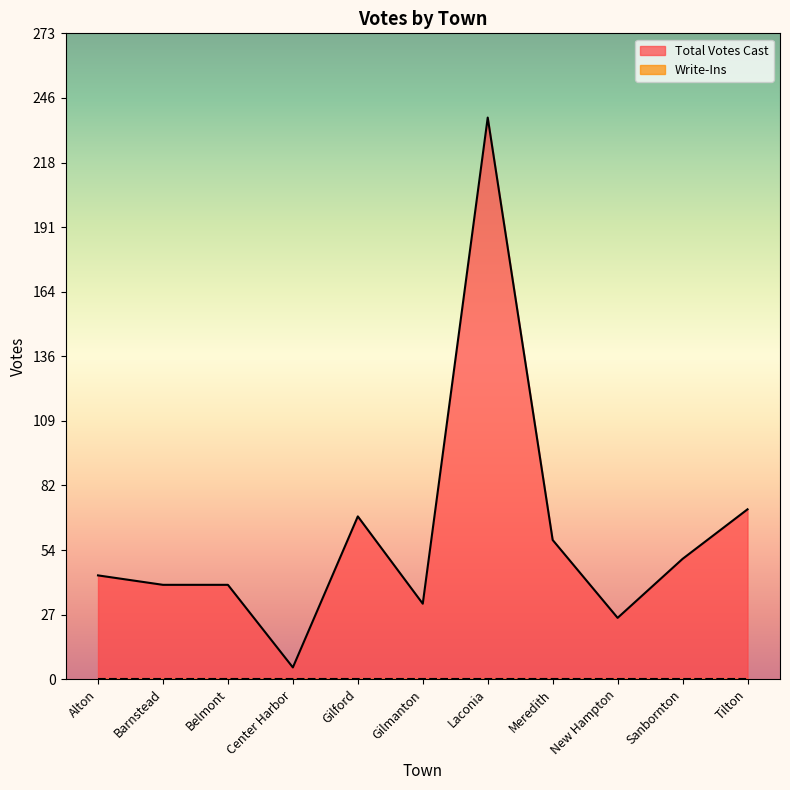

What is the difference between the values at Meredith and Laconia?

179